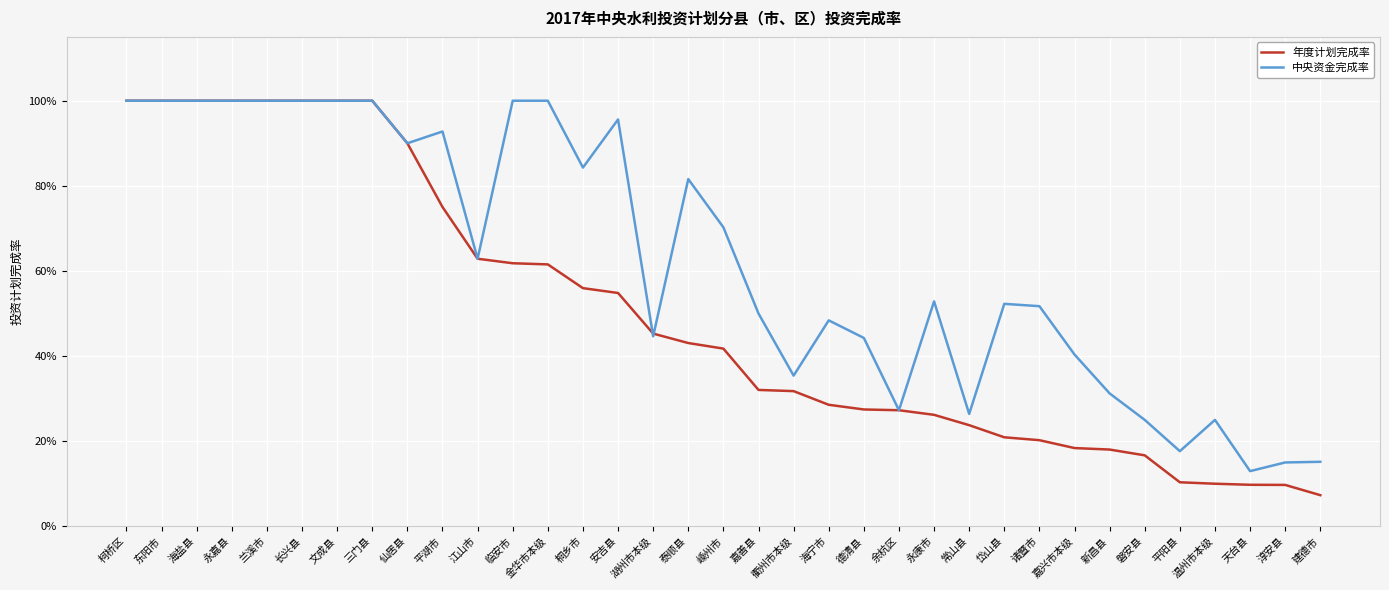

Rank the series by their average value, from highest to lowest.

中央资金完成率, 年度计划完成率